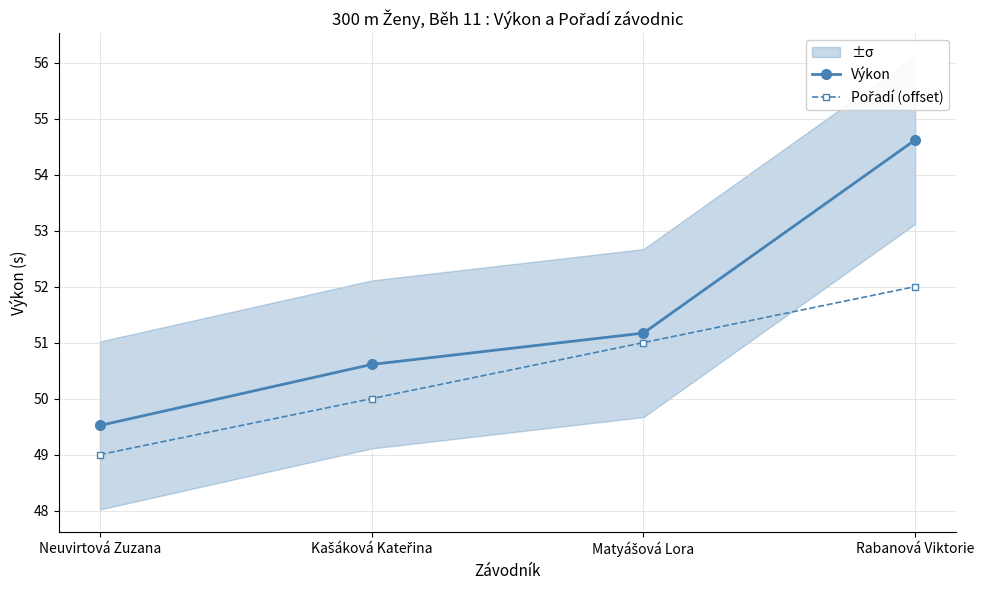

Rank the series by their maximum value, from highest to lowest.

Výkon, Pořadí (offset)